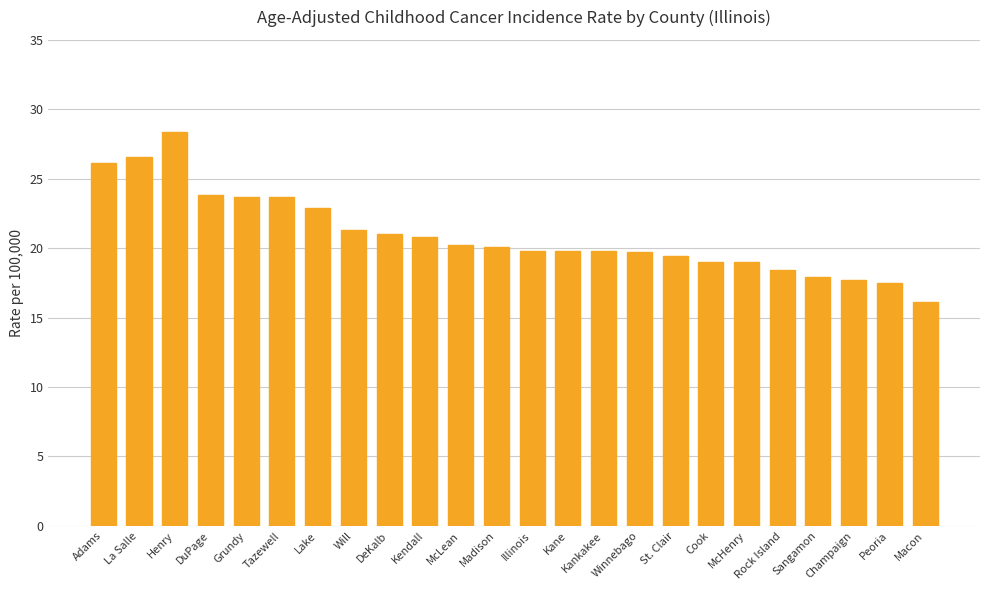

What is the approximate value at McLean?

20.2